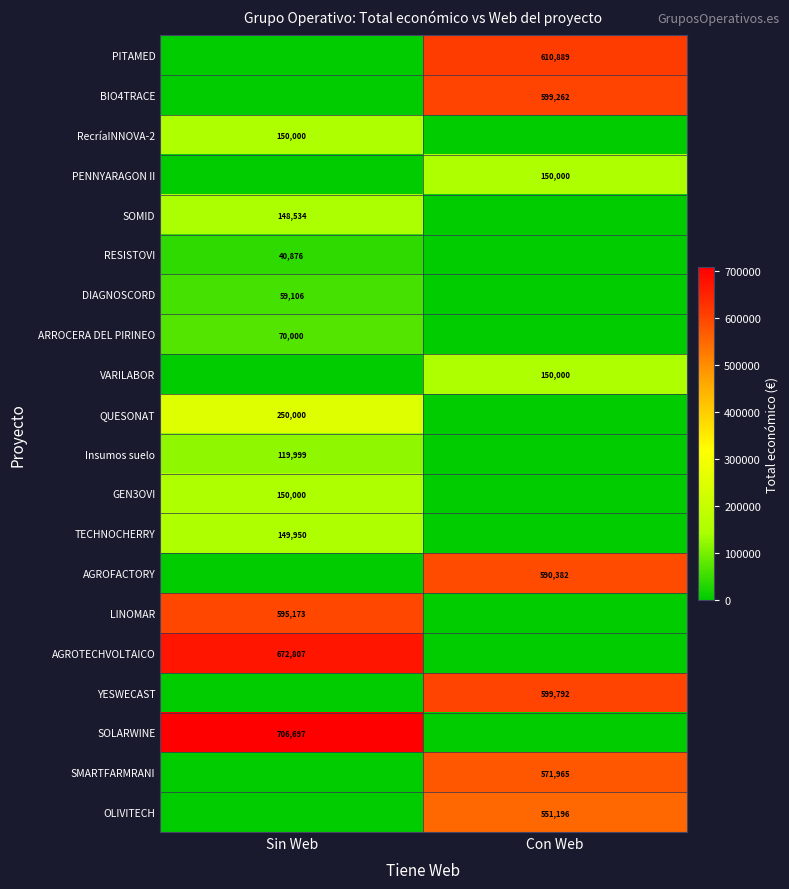

Is it true that AGROFACTORY equals 590382 at Con Web?

True